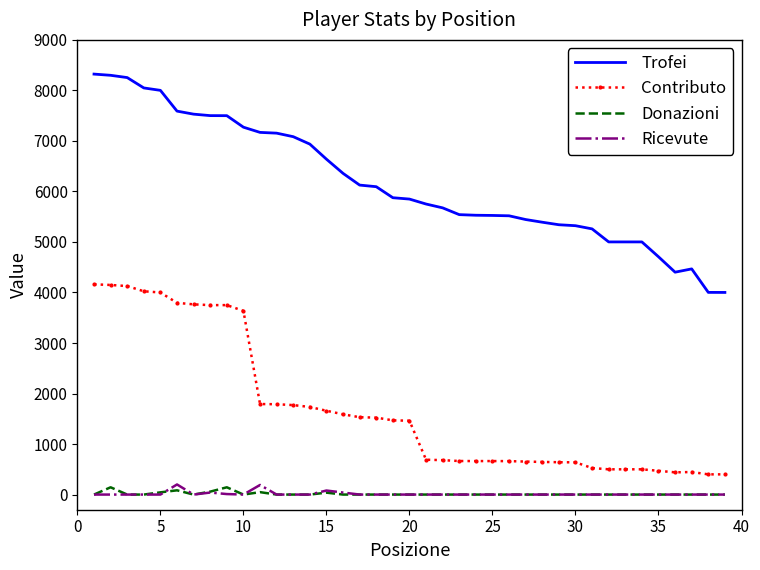

True or false: Ricevute and Contributo cross at least once.

False